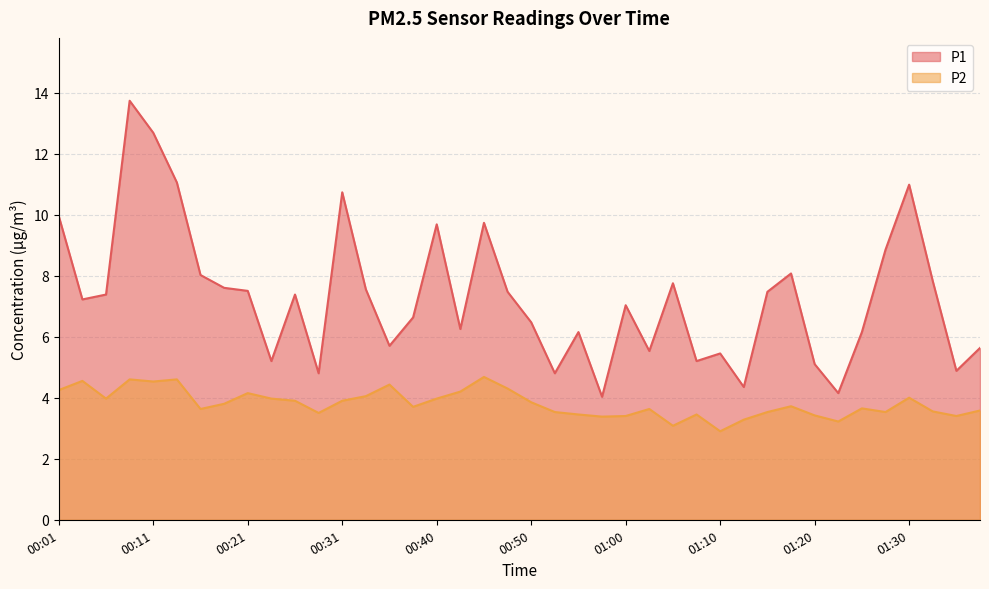

What is the maximum value shown in the chart?

13.7